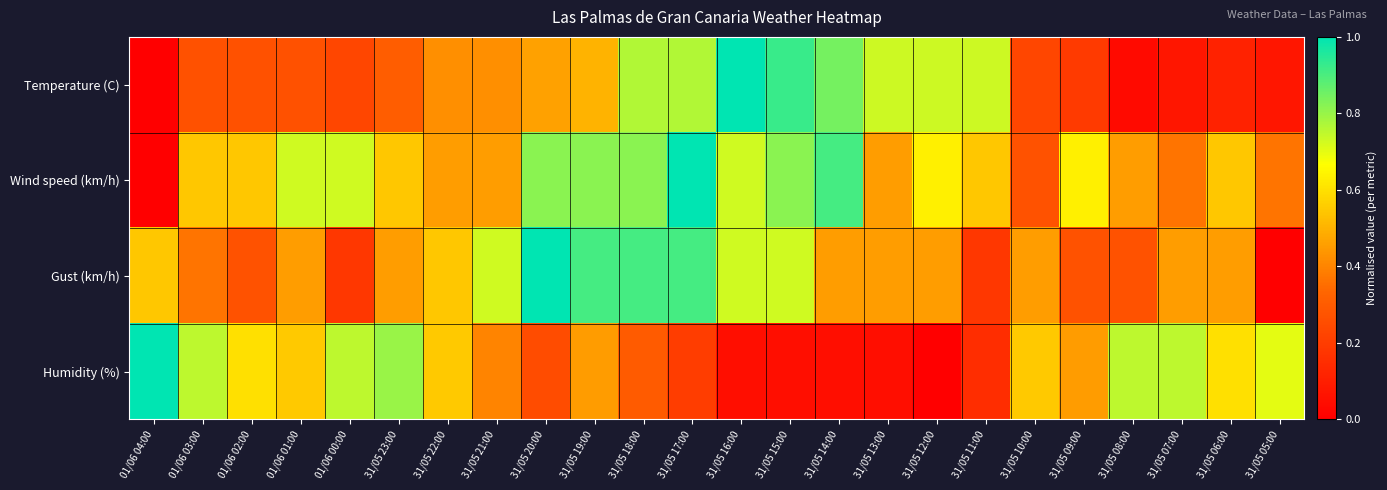

Reading right to left, what are all the values shown in this chart?

Temperature (C): 31/05 05:00=0.1	31/05 06:00=0.1	31/05 07:00=0.1	31/05 08:00=0.0	31/05 09:00=0.2	31/05 10:00=0.2	31/05 11:00=0.7	31/05 12:00=0.7	31/05 13:00=0.7	31/05 14:00=0.8	31/05 15:00=0.9	31/05 16:00=1.0	31/05 17:00=0.8	31/05 18:00=0.8	31/05 19:00=0.5	31/05 20:00=0.5	31/05 21:00=0.4	31/05 22:00=0.4	31/05 23:00=0.3	01/06 00:00=0.2	01/06 01:00=0.3	01/06 02:00=0.3	01/06 03:00=0.3	01/06 04:00=0.0
Wind speed (km/h): 31/05 05:00=0.4	31/05 06:00=0.5	31/05 07:00=0.4	31/05 08:00=0.5	31/05 09:00=0.6	31/05 10:00=0.3	31/05 11:00=0.5	31/05 12:00=0.6	31/05 13:00=0.5	31/05 14:00=0.9	31/05 15:00=0.8	31/05 16:00=0.7	31/05 17:00=1.0	31/05 18:00=0.8	31/05 19:00=0.8	31/05 20:00=0.8	31/05 21:00=0.5	31/05 22:00=0.5	31/05 23:00=0.5	01/06 00:00=0.7	01/06 01:00=0.7	01/06 02:00=0.5	01/06 03:00=0.5	01/06 04:00=0.0
Gust (km/h): 31/05 05:00=0.0	31/05 06:00=0.5	31/05 07:00=0.5	31/05 08:00=0.3	31/05 09:00=0.3	31/05 10:00=0.5	31/05 11:00=0.2	31/05 12:00=0.5	31/05 13:00=0.5	31/05 14:00=0.5	31/05 15:00=0.7	31/05 16:00=0.7	31/05 17:00=0.9	31/05 18:00=0.9	31/05 19:00=0.9	31/05 20:00=1.0	31/05 21:00=0.7	31/05 22:00=0.5	31/05 23:00=0.5	01/06 00:00=0.2	01/06 01:00=0.5	01/06 02:00=0.3	01/06 03:00=0.4	01/06 04:00=0.5
Humidity (%): 31/05 05:00=0.7	31/05 06:00=0.6	31/05 07:00=0.8	31/05 08:00=0.8	31/05 09:00=0.5	31/05 10:00=0.6	31/05 11:00=0.1	31/05 12:00=0.0	31/05 13:00=0.1	31/05 14:00=0.1	31/05 15:00=0.1	31/05 16:00=0.1	31/05 17:00=0.2	31/05 18:00=0.3	31/05 19:00=0.5	31/05 20:00=0.2	31/05 21:00=0.4	31/05 22:00=0.6	31/05 23:00=0.8	01/06 00:00=0.8	01/06 01:00=0.6	01/06 02:00=0.6	01/06 03:00=0.8	01/06 04:00=1.0